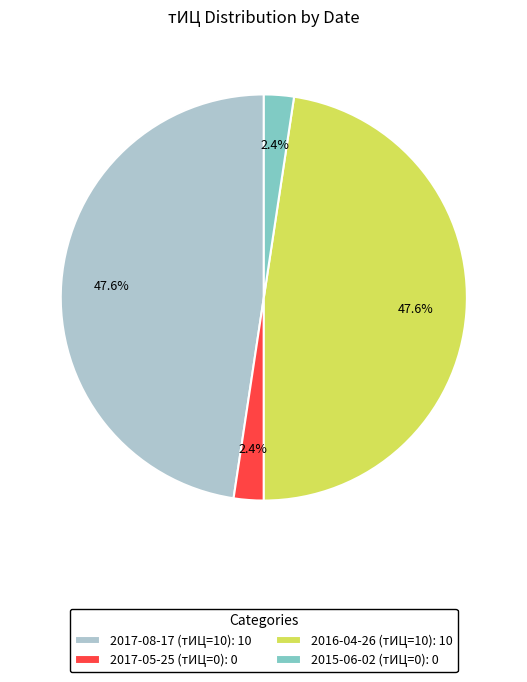

What percentage is the 2017-08-17 (тИЦ=10) slice, to the nearest percent?

48%